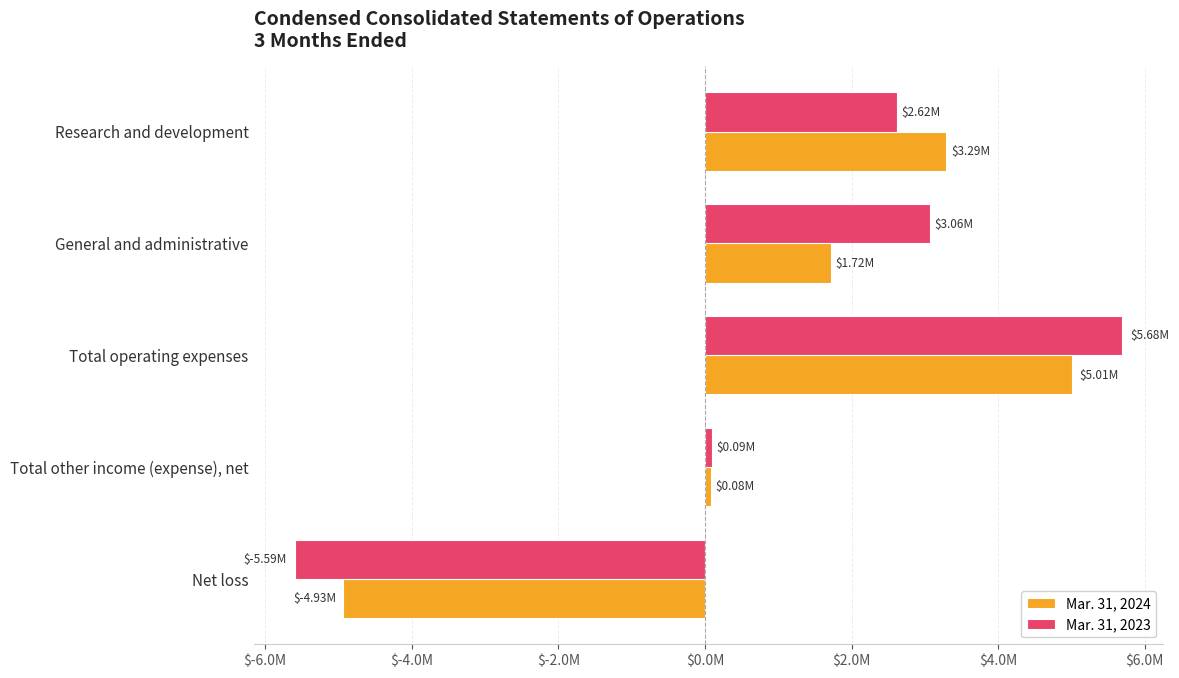

What are all the series names shown in the legend?

Mar. 31, 2024, Mar. 31, 2023